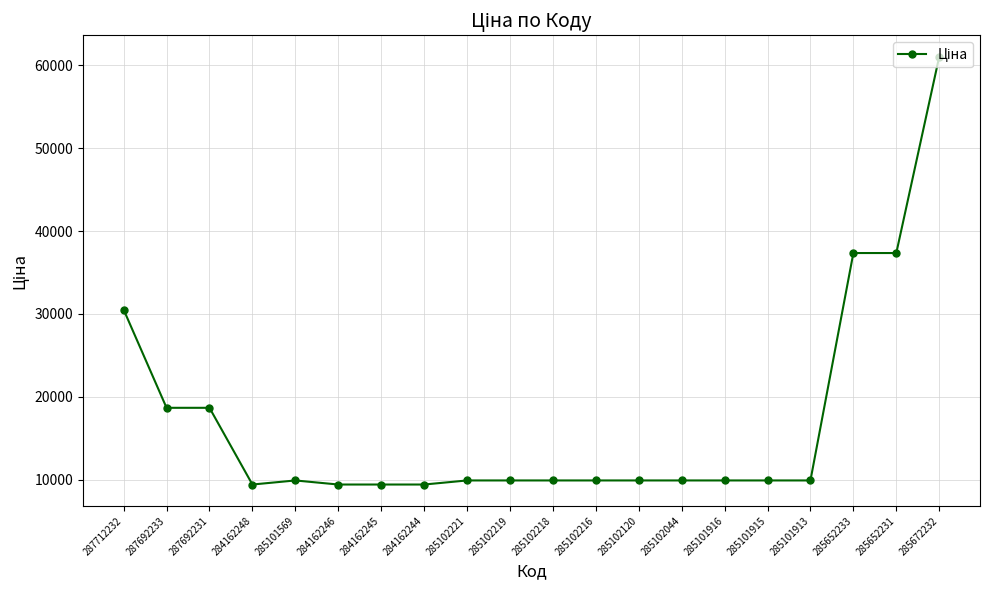

What is the average value?

17015.9